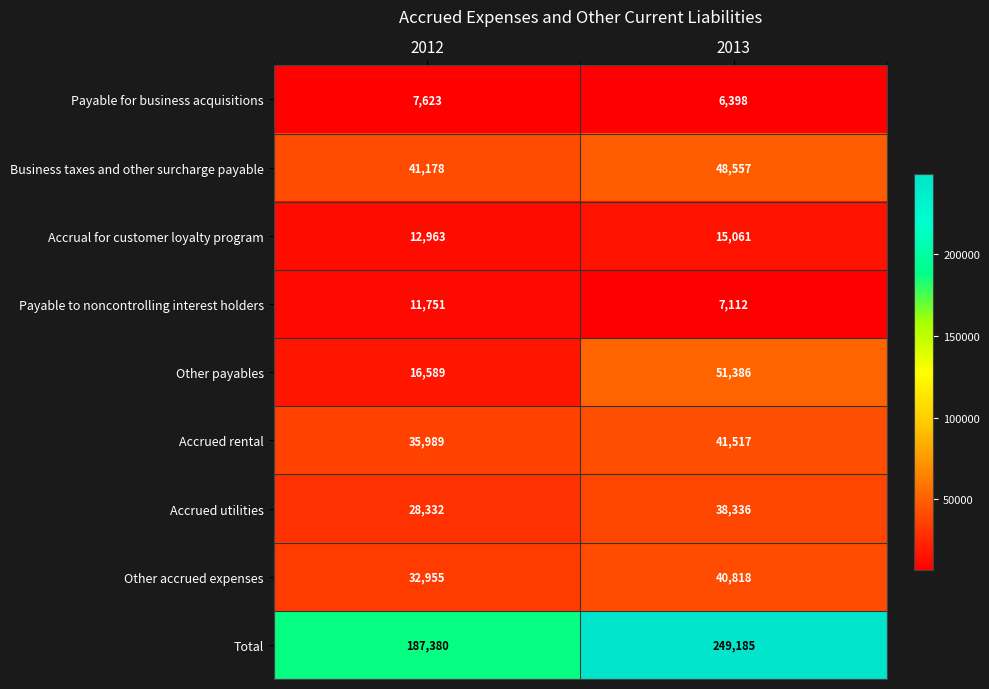

Reading right to left, list all the values displayed in this chart.

Payable for business acquisitions: 6398	7623
Business taxes and other surcharge payable: 48557	41178
Accrual for customer loyalty program: 15061	12963
Payable to noncontrolling interest holders: 7112	11751
Other payables: 51386	16589
Accrued rental: 41517	35989
Accrued utilities: 38336	28332
Other accrued expenses: 40818	32955
Total: 249185	187380